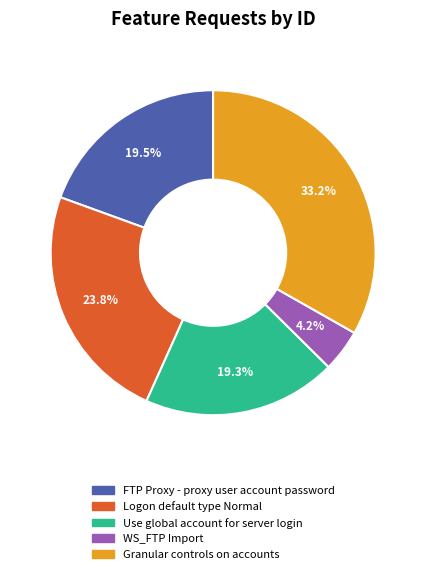

Which category has the smallest portion of the pie?

WS_FTP Import